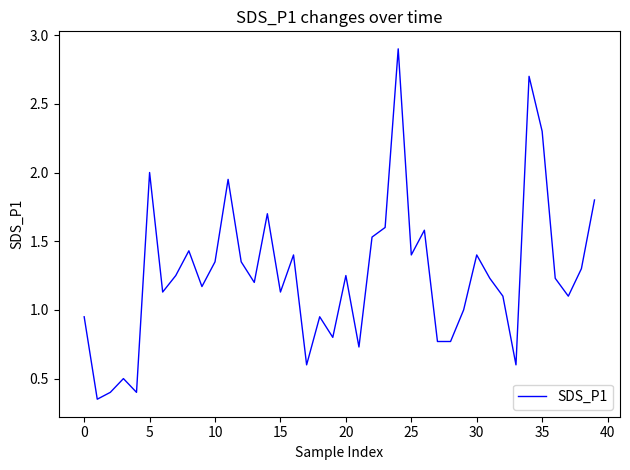

What is the maximum value shown in the chart?

2.9